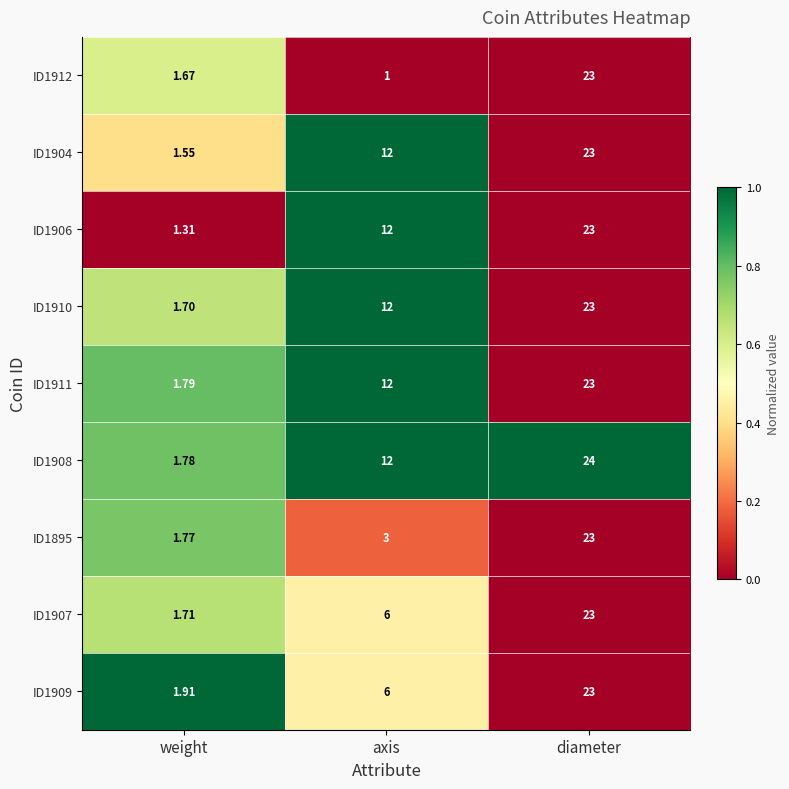

Rank the categories by ID1912 value from lowest to highest.

axis, weight, diameter